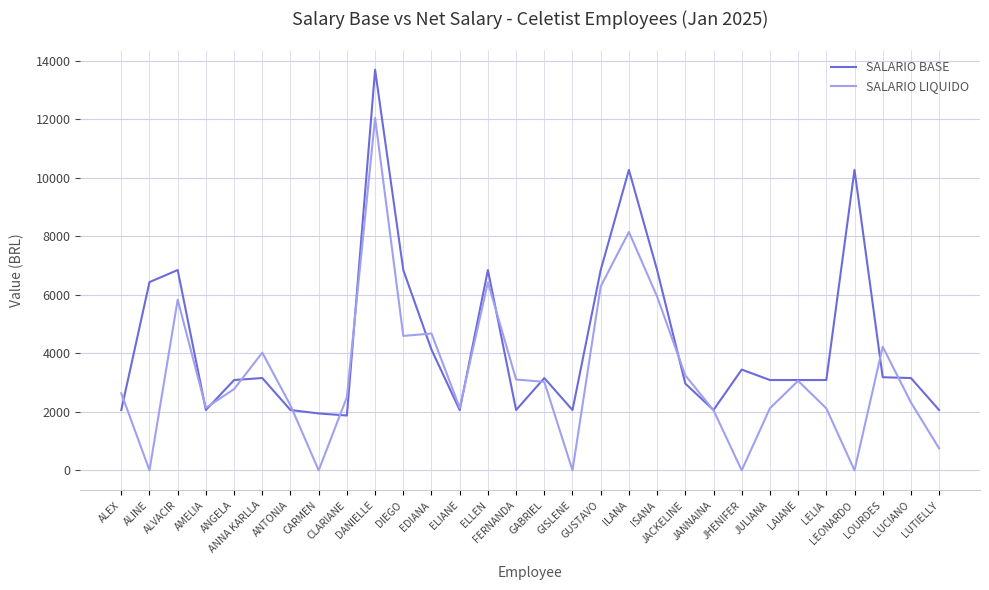

What is the difference between the maximum and minimum values in the SALARIO BASE series?

11813.5